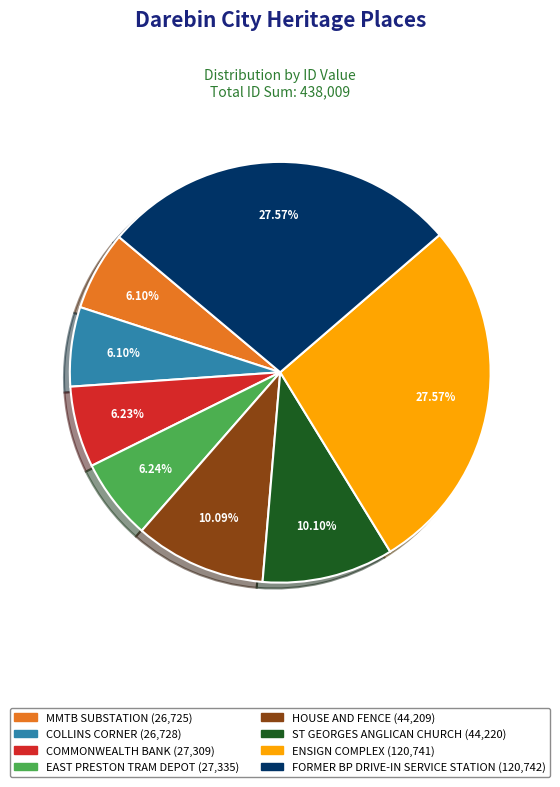

How much of the chart is everything except ST GEORGES ANGLICAN CHURCH?

89.9%